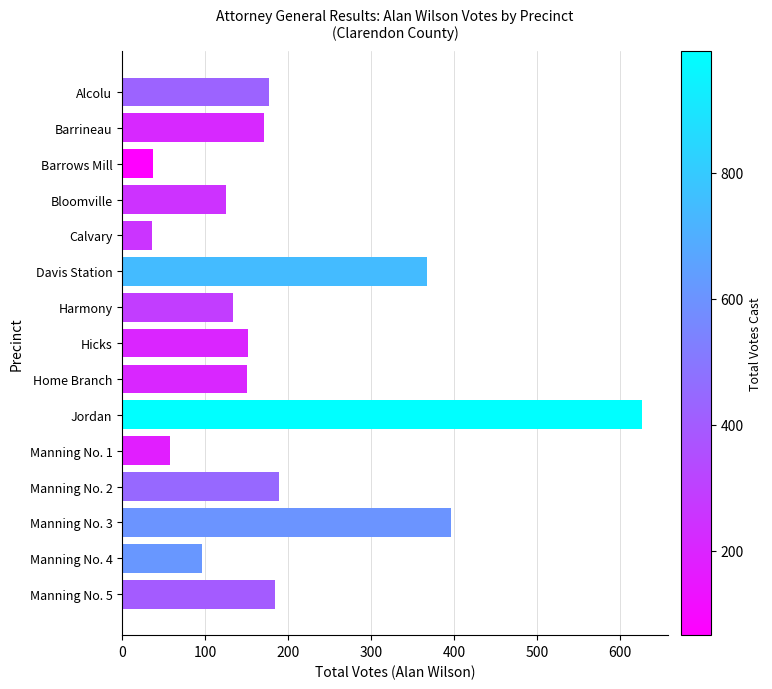

What is the smallest value displayed?

36